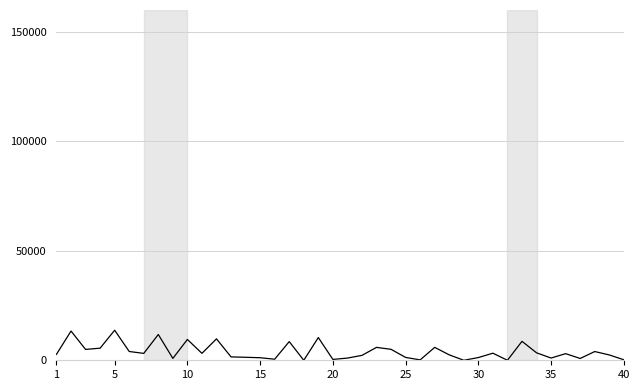

What is the greatest value displayed?

13731